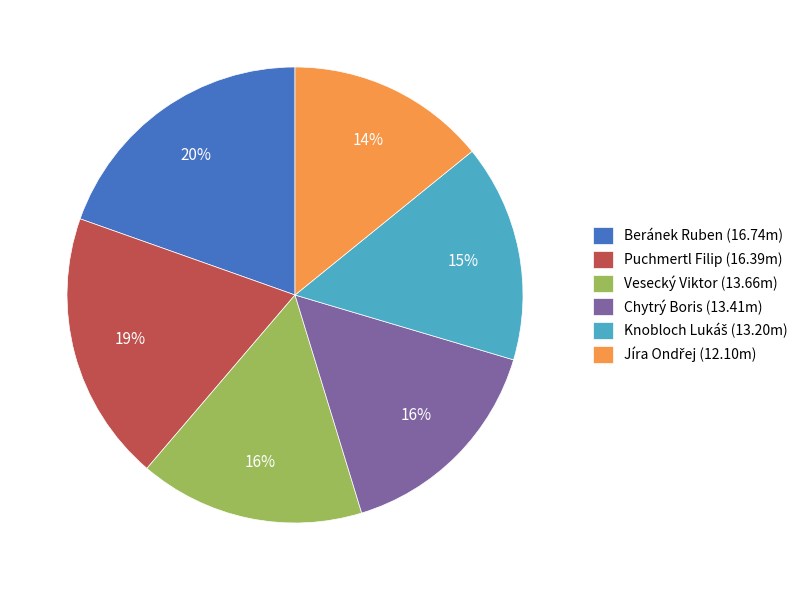

Is there any slice that represents more than half of the pie?

No